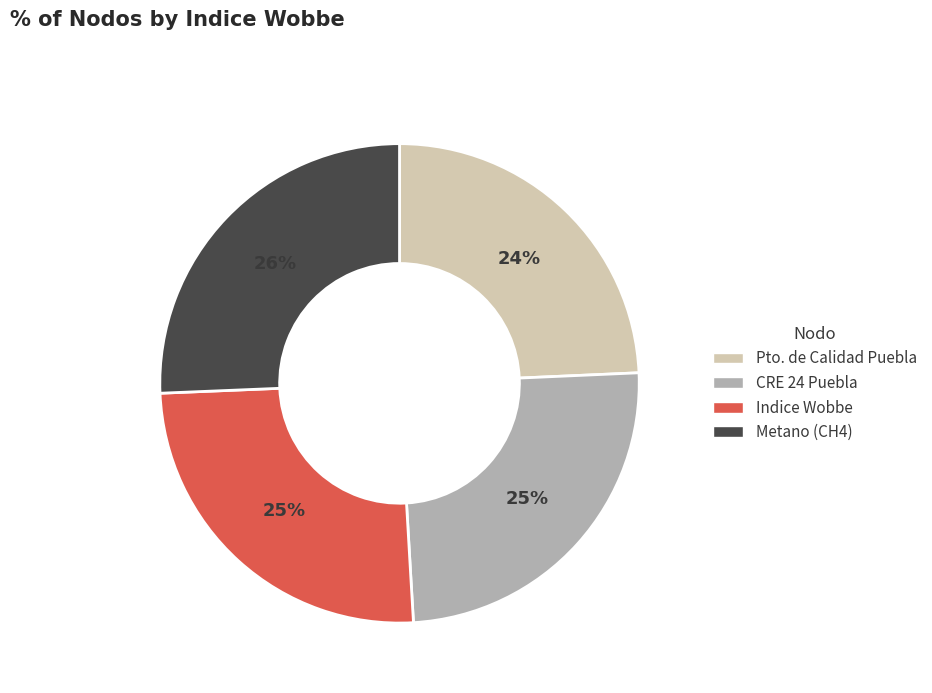

To the nearest percent, what is the difference between the Indice Wobbe and Pto. de Calidad Puebla slice percentages?

1%